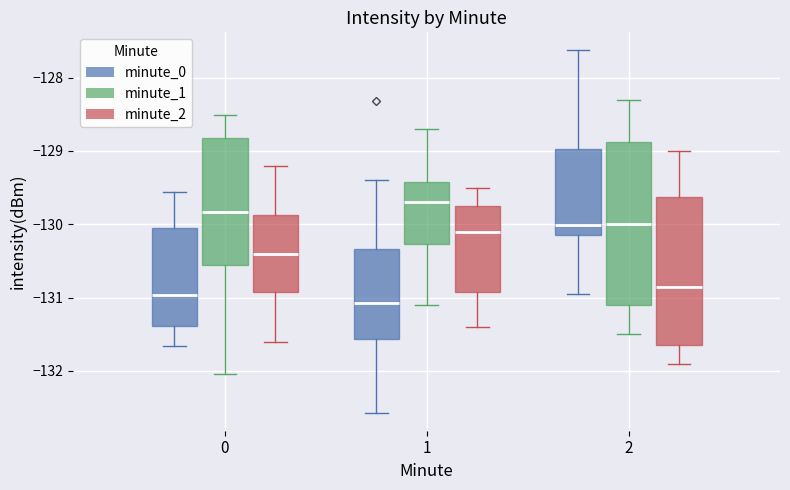

Reading left to right, transcribe this box plot: for each box, give where its median line is, the range the box spans, and where its two whiskers end, as read against the y-axis. The values are not printed on the chart, so give them approximately, as read against the axis.

0 (minute_0): median -131.0, box -131.4 to -130.0, whiskers -131.7 to -129.6
0 (minute_1): median -129.8, box -130.6 to -128.8, whiskers -132.0 to -128.5
0 (minute_2): median -130.4, box -130.9 to -129.9, whiskers -131.6 to -129.2
1 (minute_0): median -131.1, box -131.6 to -130.3, whiskers -132.6 to -129.4
1 (minute_1): median -129.7, box -130.3 to -129.4, whiskers -131.1 to -128.7
1 (minute_2): median -130.1, box -130.9 to -129.7, whiskers -131.4 to -129.5
2 (minute_0): median -130.0, box -130.2 to -129.0, whiskers -130.9 to -127.6
2 (minute_1): median -130.0, box -131.1 to -128.9, whiskers -131.5 to -128.3
2 (minute_2): median -130.8, box -131.6 to -129.6, whiskers -131.9 to -129.0